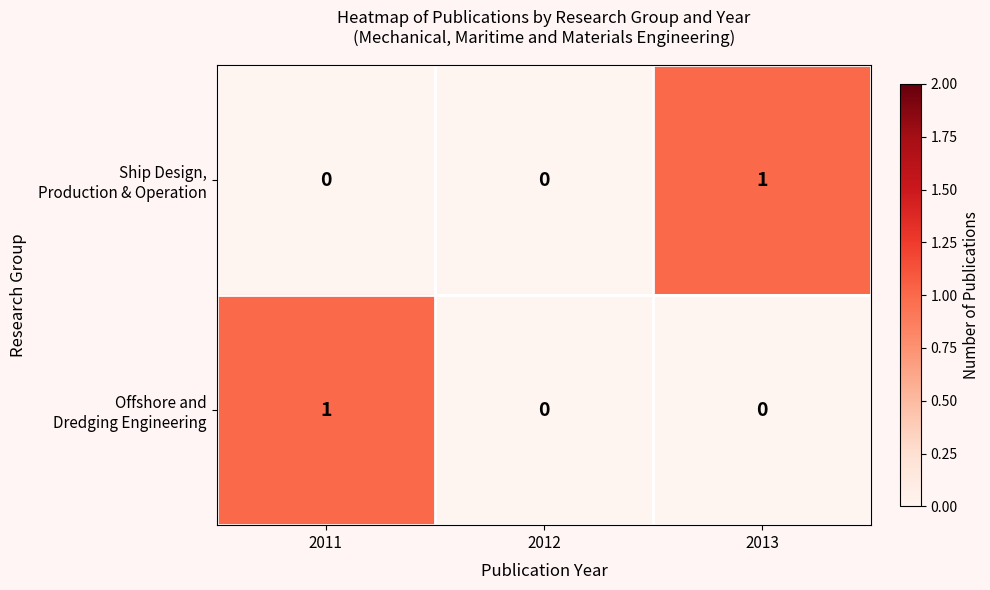

Which label corresponds to the largest value in the chart?

2013